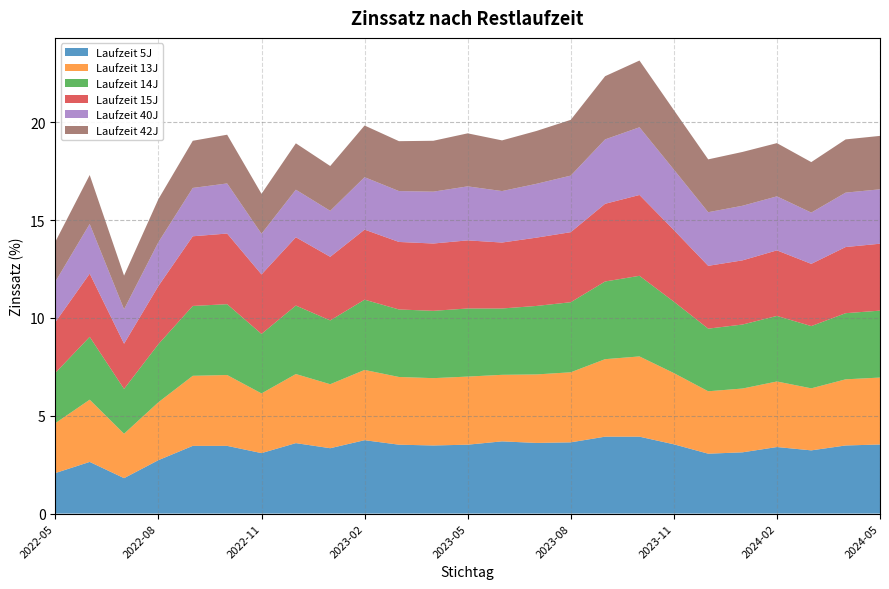

Reading right to left, transcribe all the data shown in this chart.

Laufzeit 5J: 3.5	3.5	3.2	3.4	3.1	3.1	3.5	3.9	3.9	3.6	3.6	3.7	3.5	3.5	3.5	3.8	3.3	3.6	3.1	3.5	3.5	2.7	1.8	2.6	2.1
Laufzeit 13J: 3.4	3.4	3.2	3.4	3.3	3.2	3.6	4.1	4.0	3.6	3.5	3.4	3.5	3.4	3.5	3.6	3.3	3.5	3.0	3.6	3.6	3.0	2.3	3.2	2.5
Laufzeit 14J: 3.4	3.4	3.2	3.4	3.3	3.2	3.6	4.1	4.0	3.6	3.5	3.4	3.5	3.4	3.5	3.6	3.3	3.5	3.0	3.6	3.6	3.0	2.3	3.2	2.6
Laufzeit 15J: 3.4	3.4	3.2	3.4	3.3	3.2	3.7	4.1	4.0	3.6	3.5	3.4	3.5	3.4	3.5	3.6	3.2	3.5	3.0	3.6	3.6	3.0	2.3	3.2	2.6
Laufzeit 40J: 2.8	2.8	2.6	2.8	2.8	2.7	3.1	3.5	3.3	2.9	2.8	2.6	2.8	2.6	2.6	2.7	2.4	2.4	2.1	2.6	2.5	2.2	1.8	2.5	2.1
Laufzeit 42J: 2.7	2.7	2.6	2.7	2.8	2.7	3.0	3.4	3.2	2.9	2.7	2.6	2.7	2.6	2.5	2.6	2.3	2.4	2.0	2.5	2.4	2.2	1.7	2.5	2.0